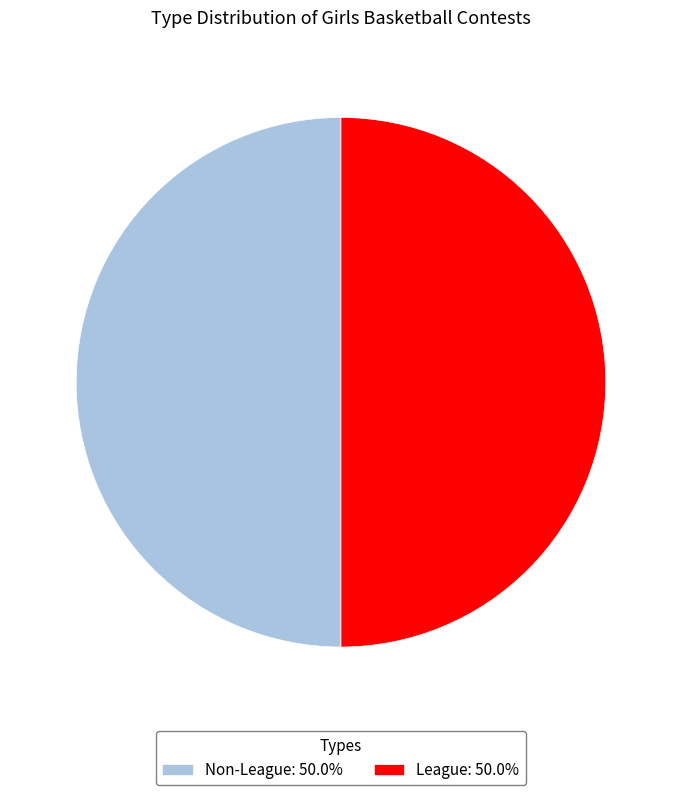

What is the ratio of the value at Non-League: 50.0% to the value at League: 50.0%?

1.0